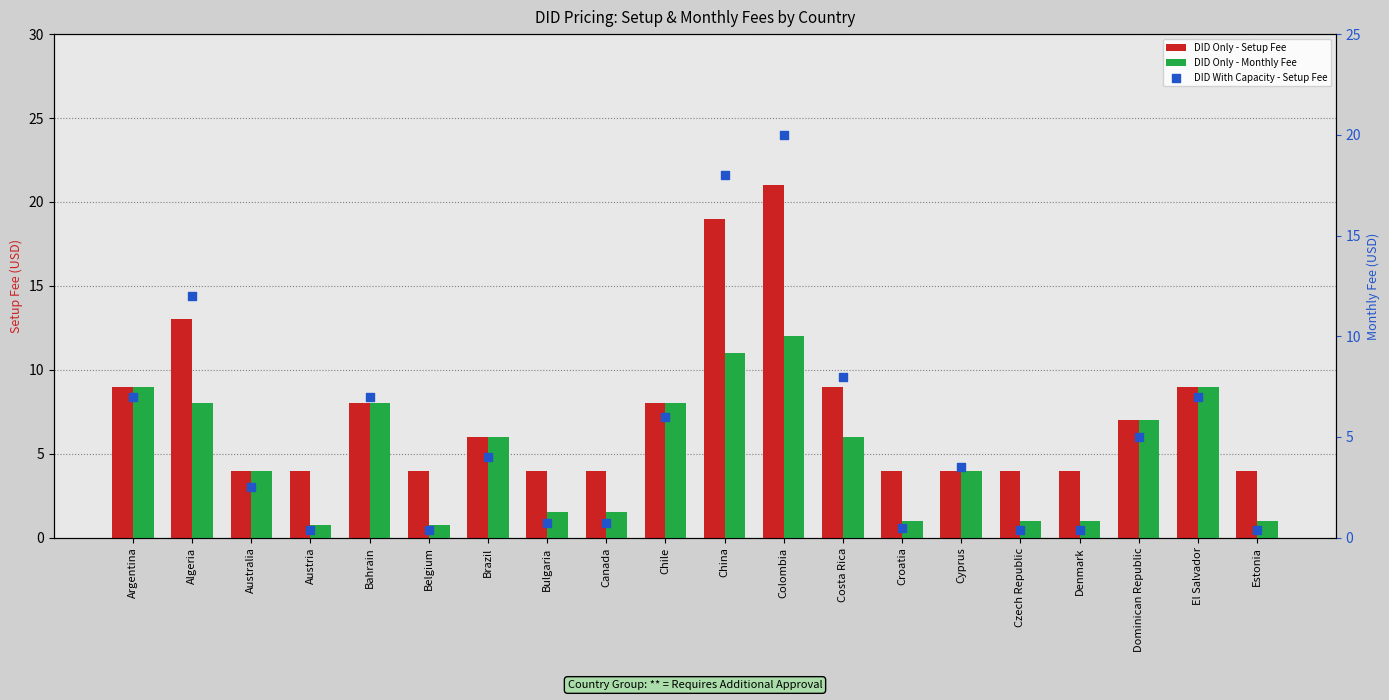

At how many categories does at least one series exceed 17?

2